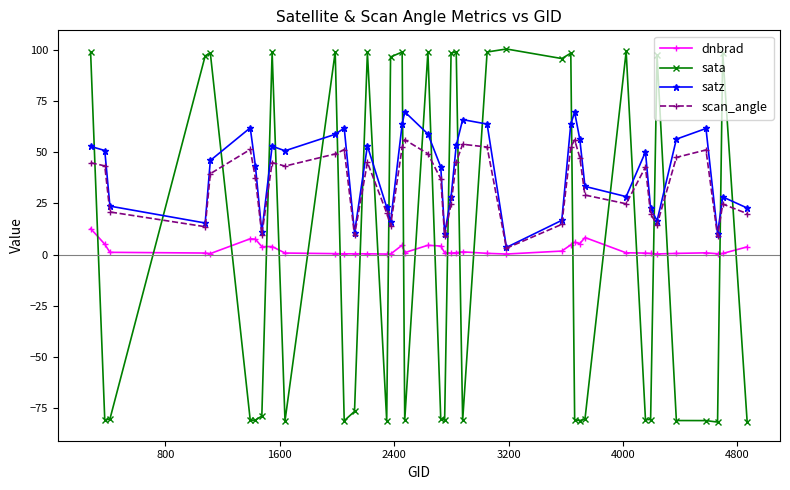

True or false: satz has more than 2 points higher than both neighbors.

True